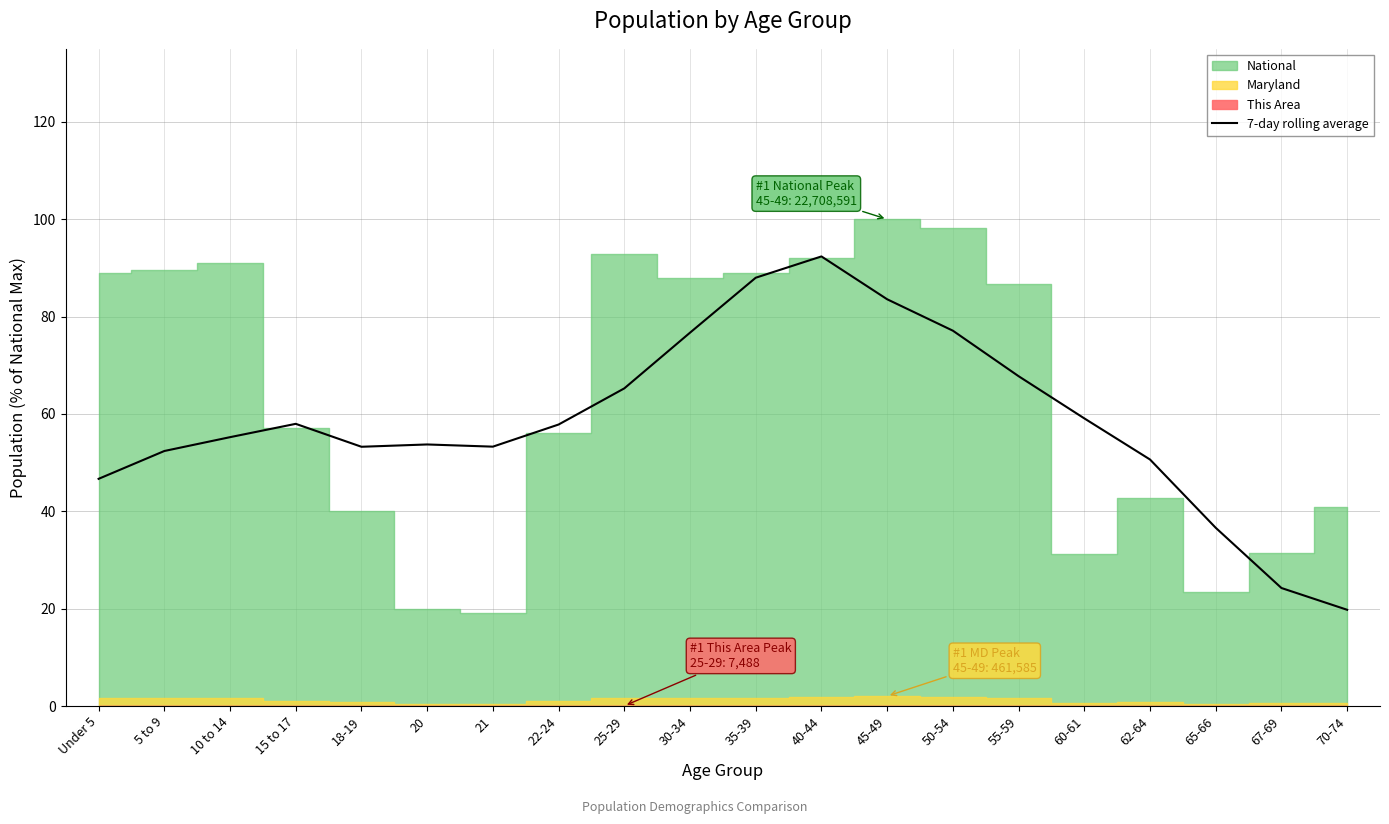

Does the chart display data point markers on the line(s)?

No